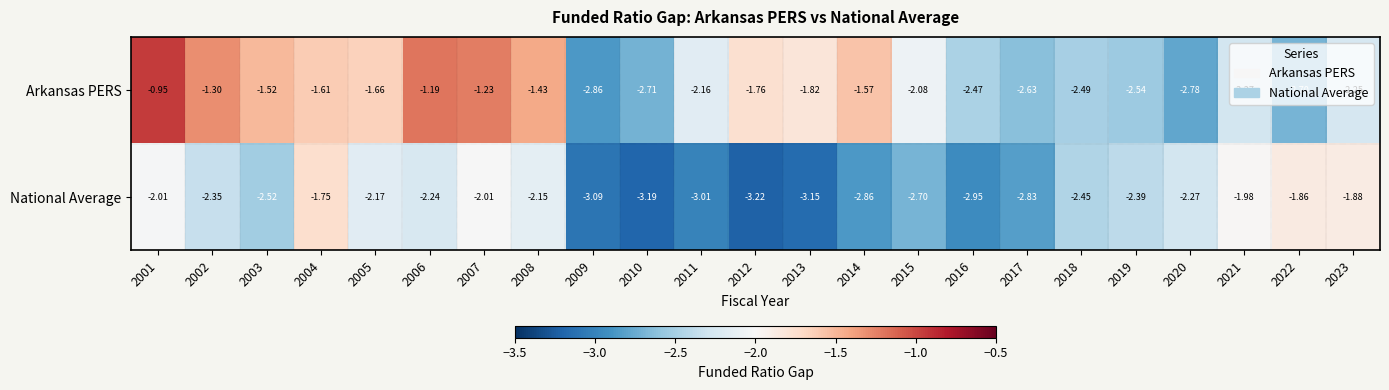

At 2019, list the series in order from smallest to largest.

Arkansas PERS, National Average